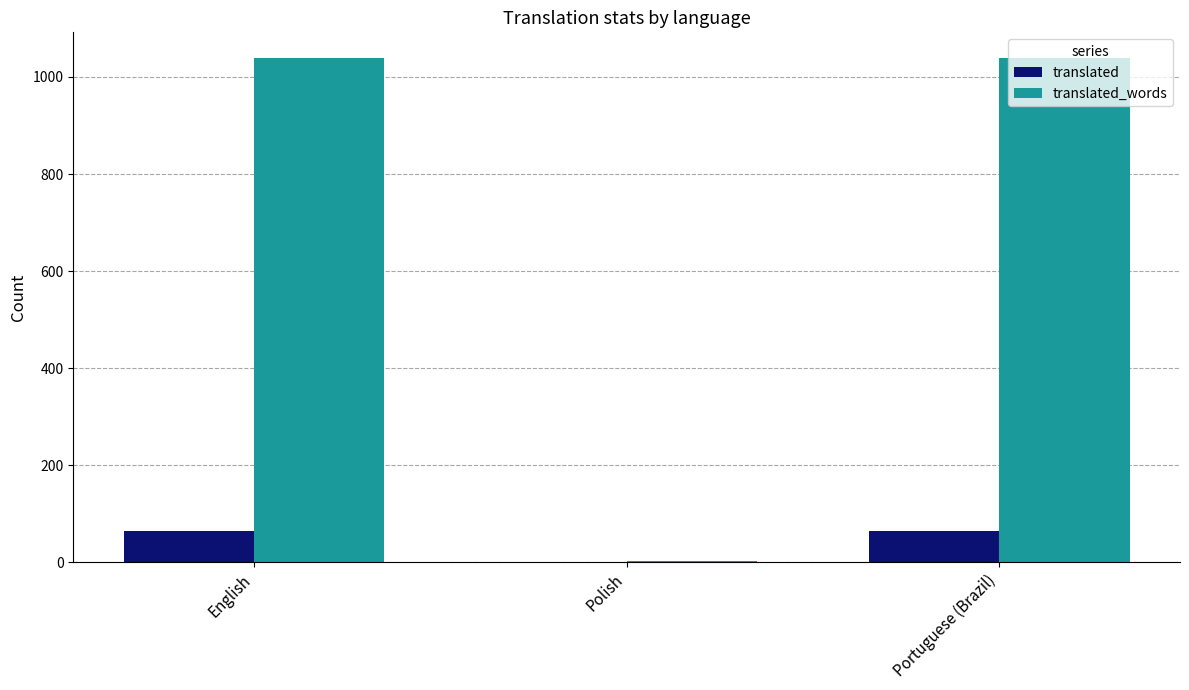

Count the number of data series in this chart.

2